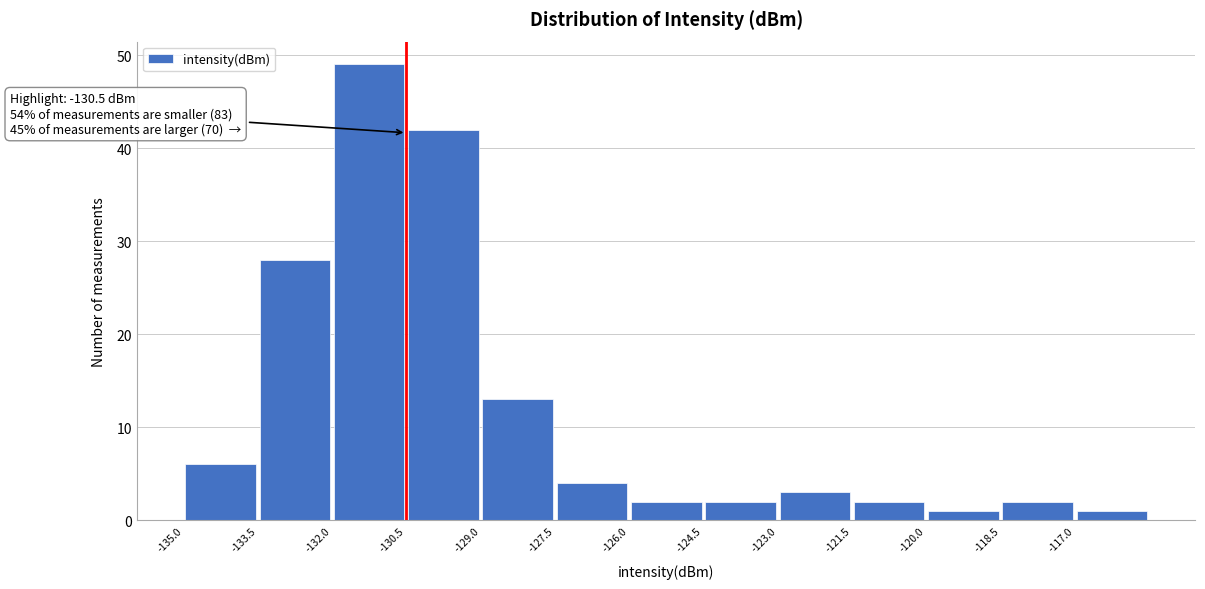

Over which range of the x-axis is the bar tallest?

-132.0 to -130.5